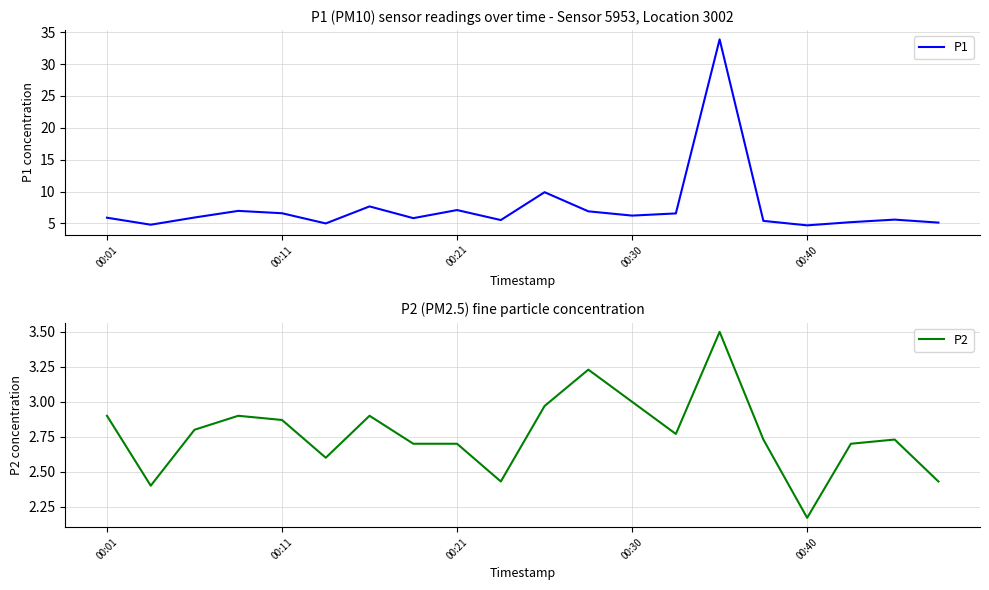

Which series has the largest total across all categories?

P1